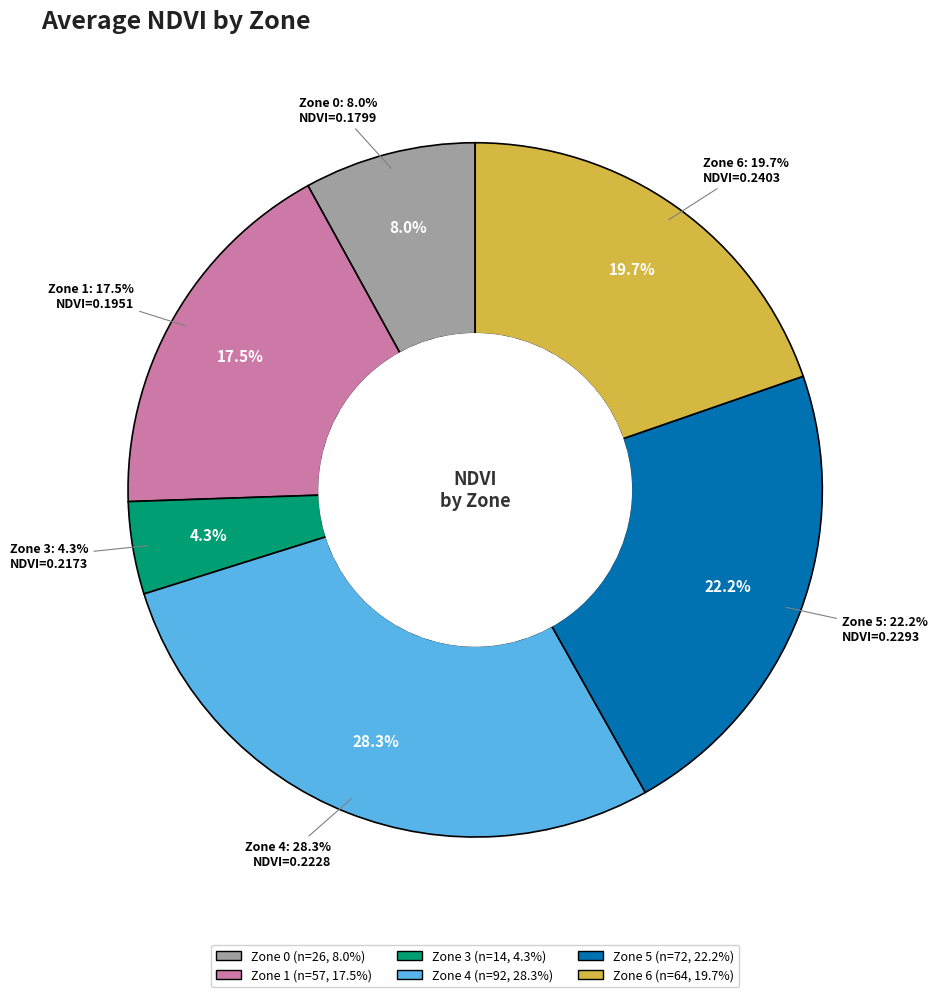

What percentage is the 5 slice, to the nearest percent?

22%